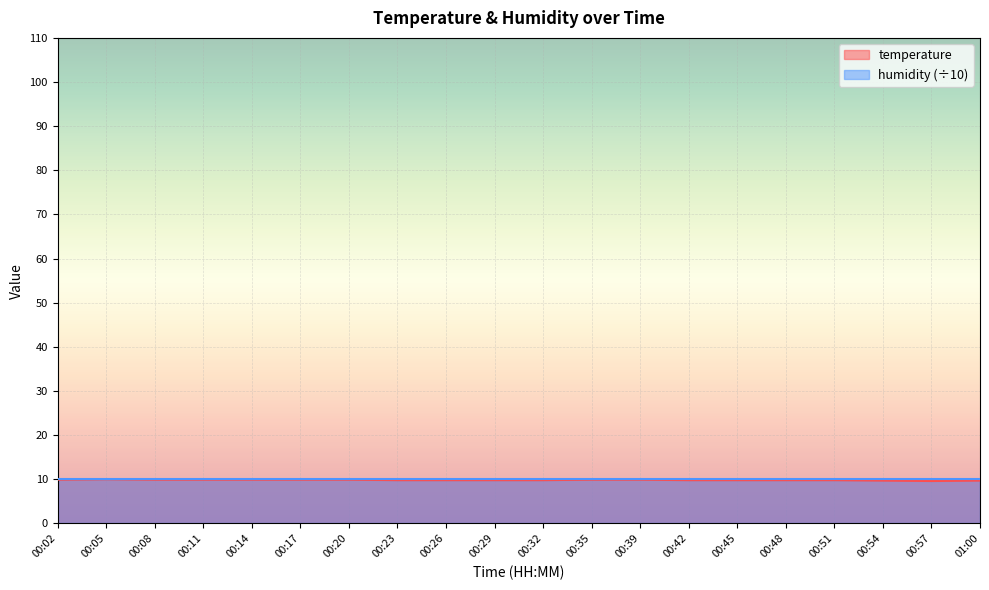

Rank the categories by value from lowest to highest.

00:57, 00:54, 01:00, 00:23, 00:26, 00:29, 00:32, 00:42, 00:45, 00:48, 00:51, 00:02, 00:08, 00:11, 00:14, 00:17, 00:20, 00:35, 00:39, 00:05